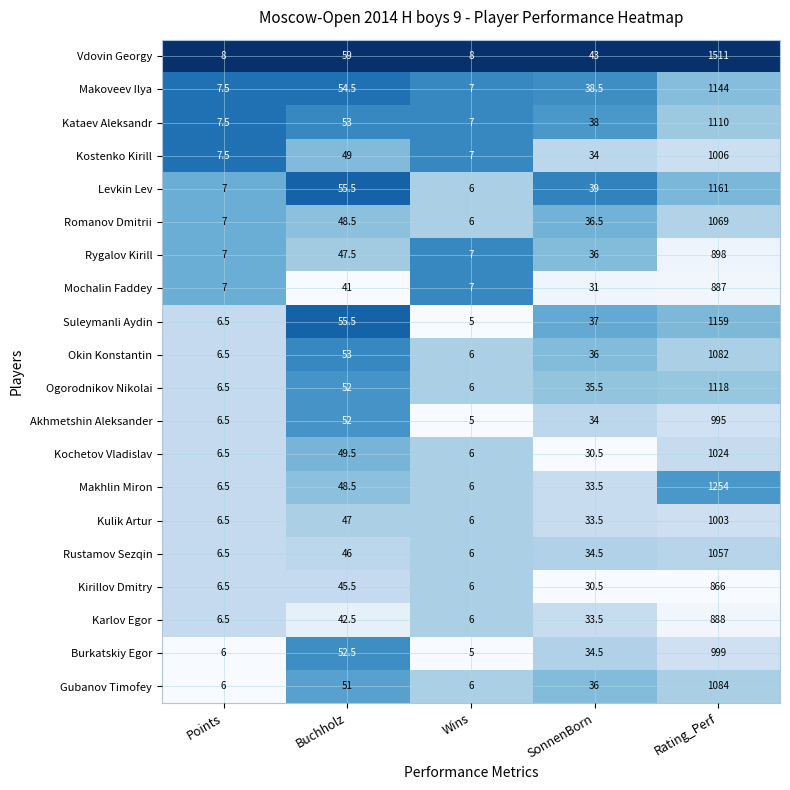

True or false: Burkatskiy Egor has a value of 34.5 at SonnenBorn.

True